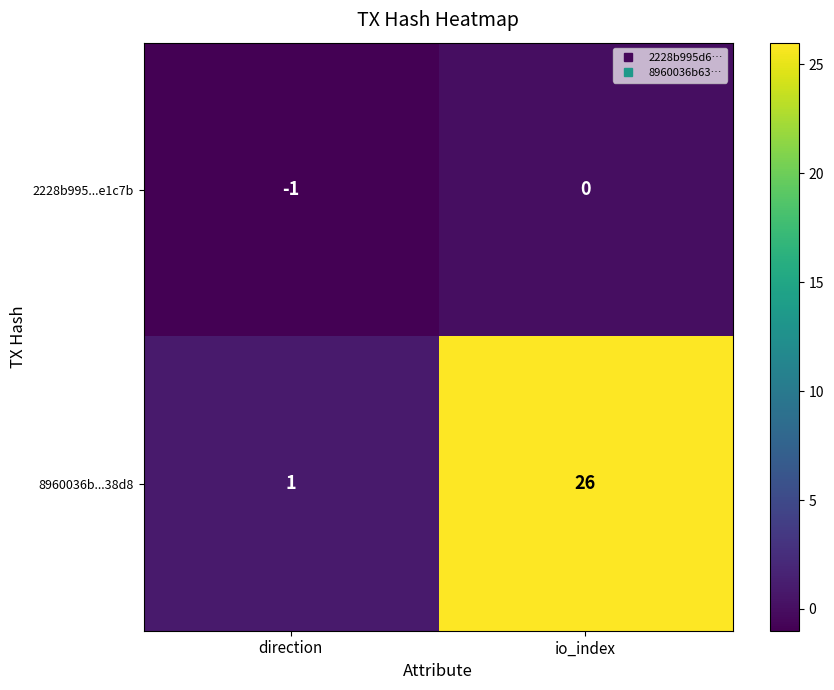

Count the number of categories in the chart.

2